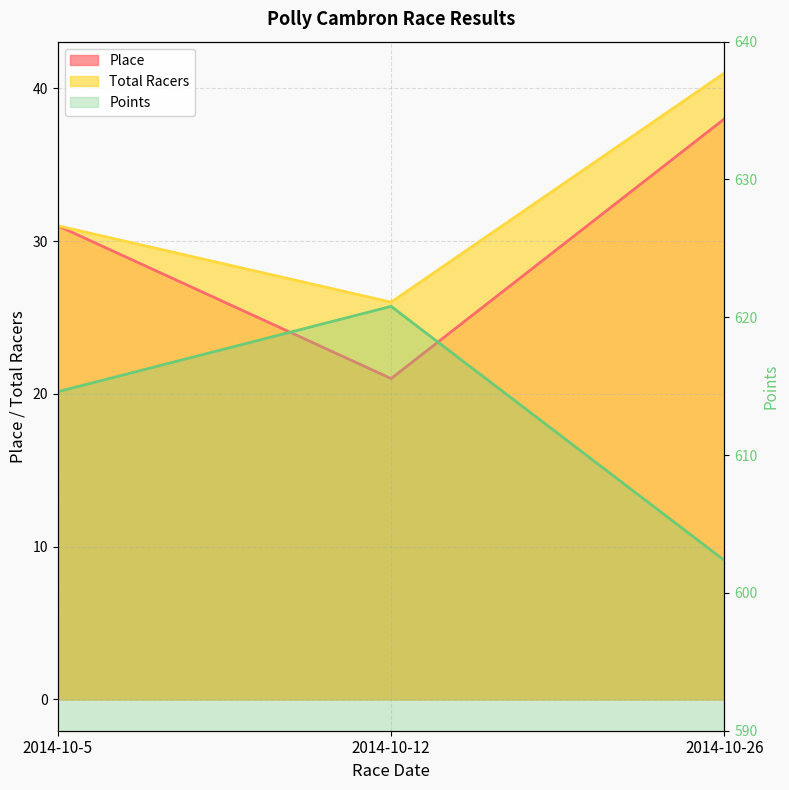

At which category is the sum across all series the highest?

2014-10-26